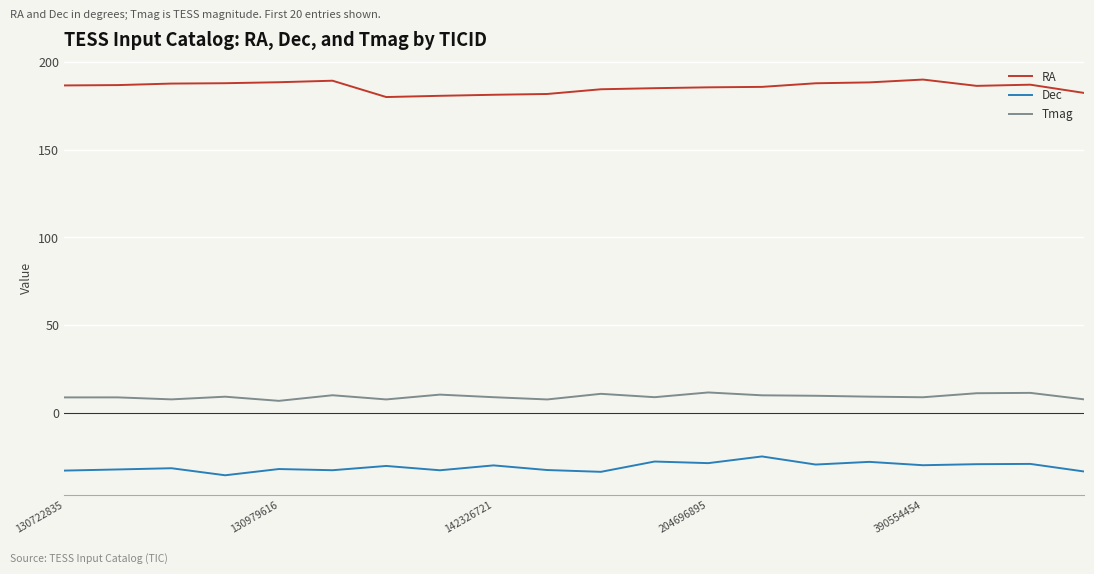

True or false: Tmag and Dec cross at least once.

False